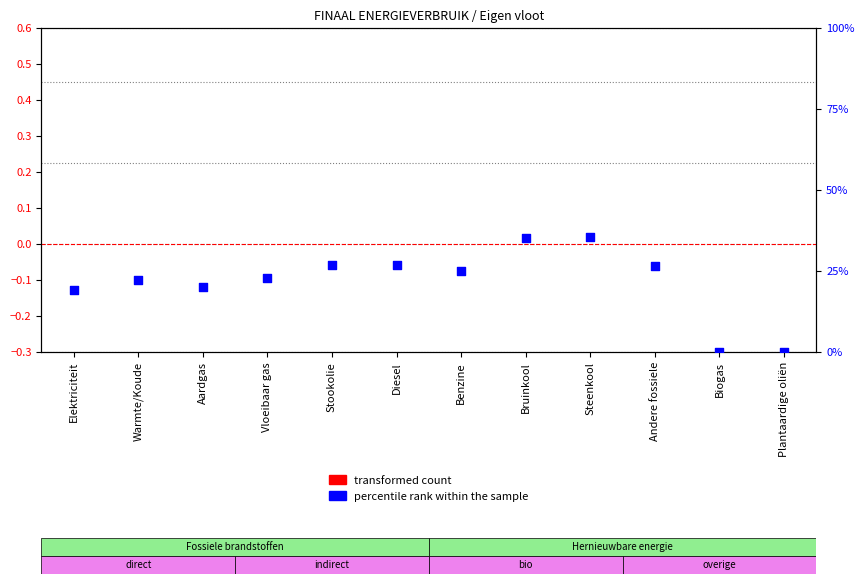

Which series has the largest total across all categories?

percentile rank within the sample